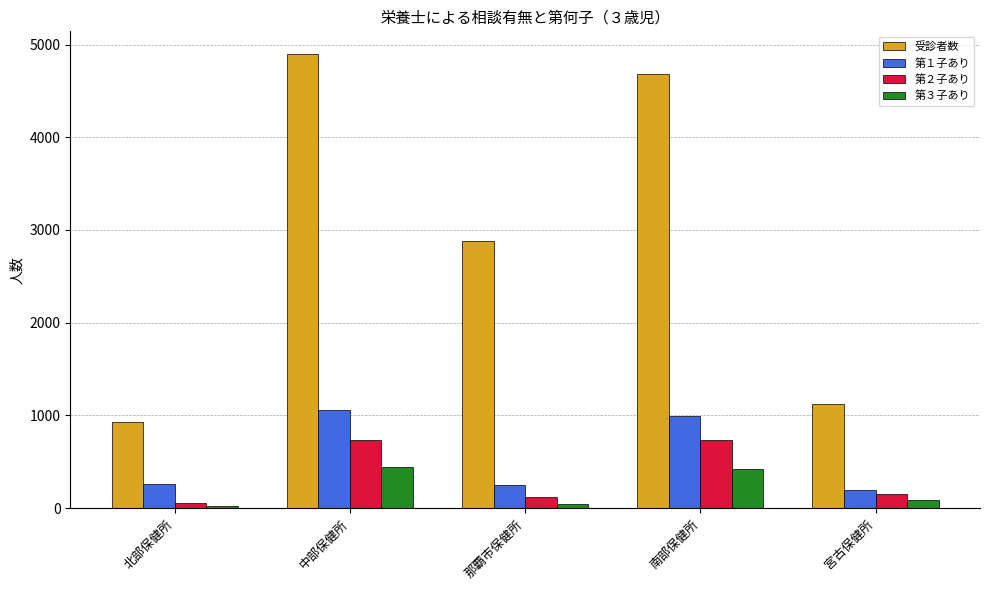

List the series in order of their peak value, lowest first.

第３子あり, 第２子あり, 第１子あり, 受診者数